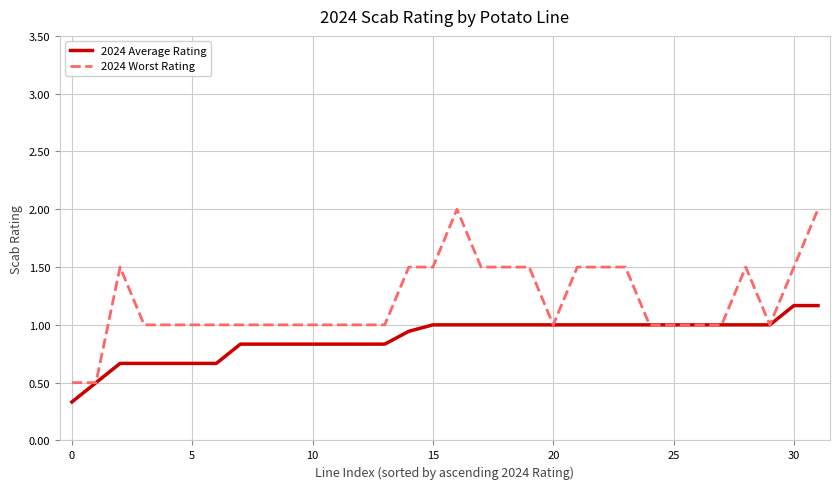

What is the greatest value displayed?

2.0